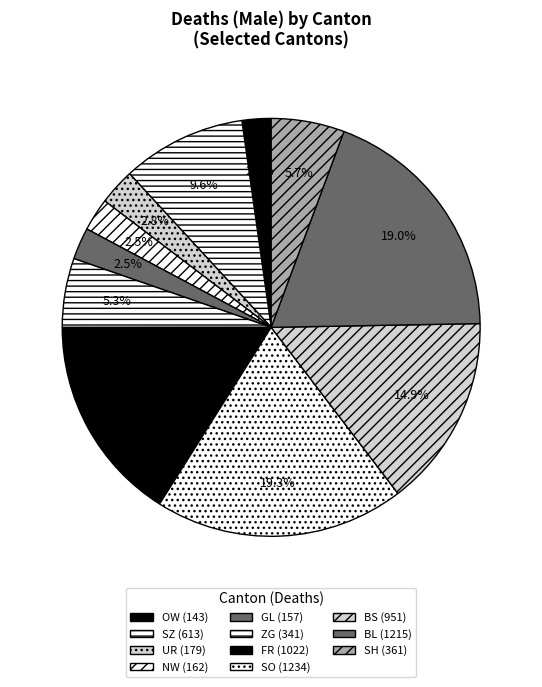

Which has a higher value, SO or OW?

SO